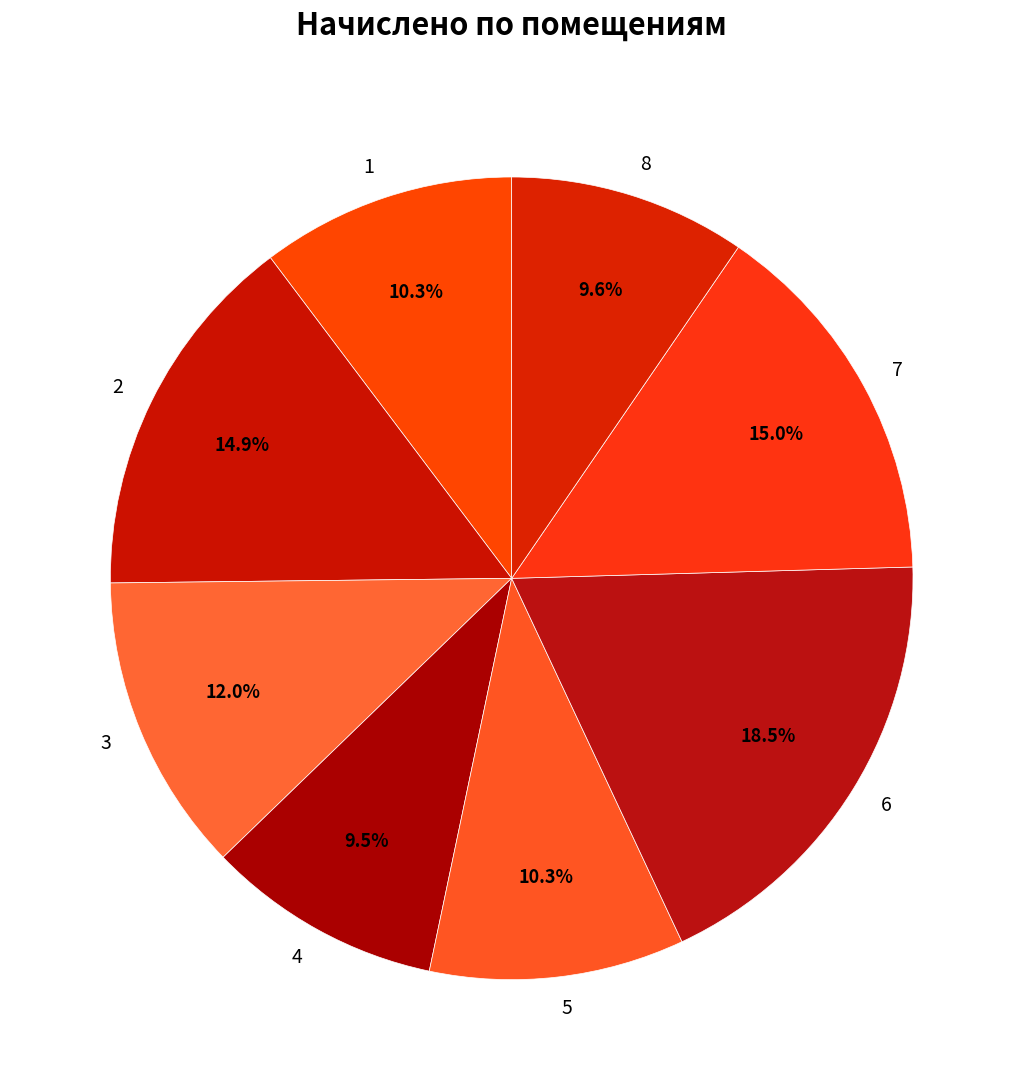

What percentage do 2 and 6 together represent?

33.4%